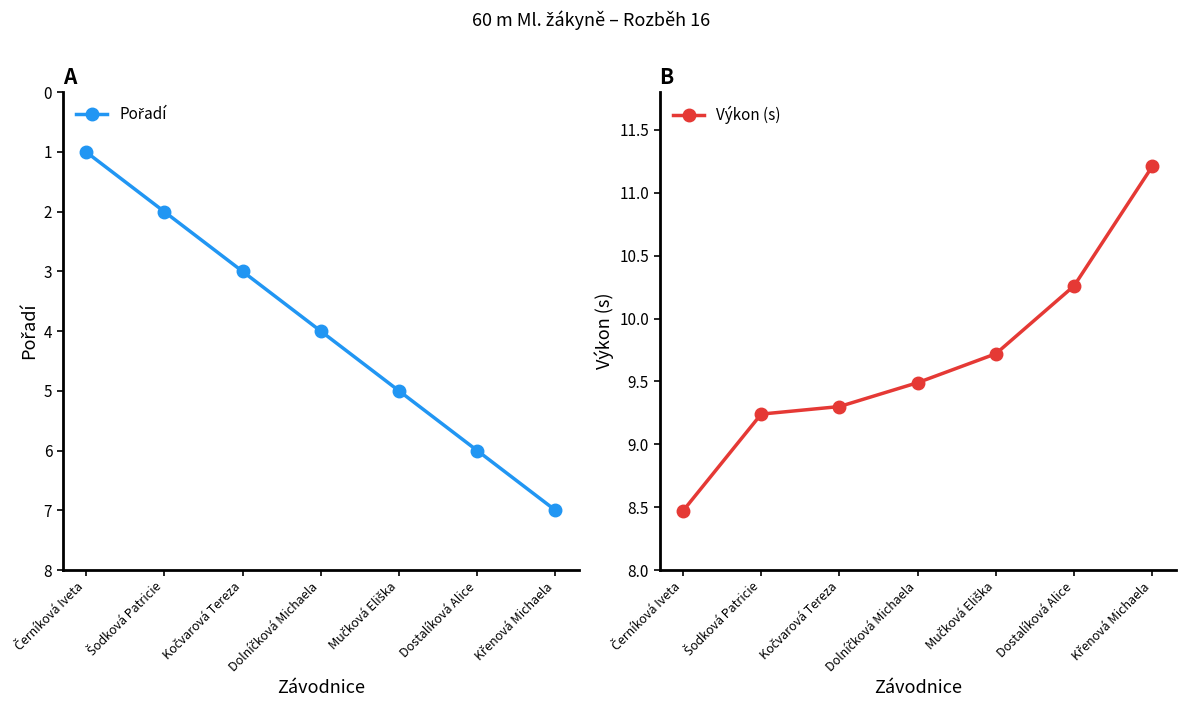

What is the difference between the Pořadí values at Mučková Eliška and Šodková Patricie?

3.0